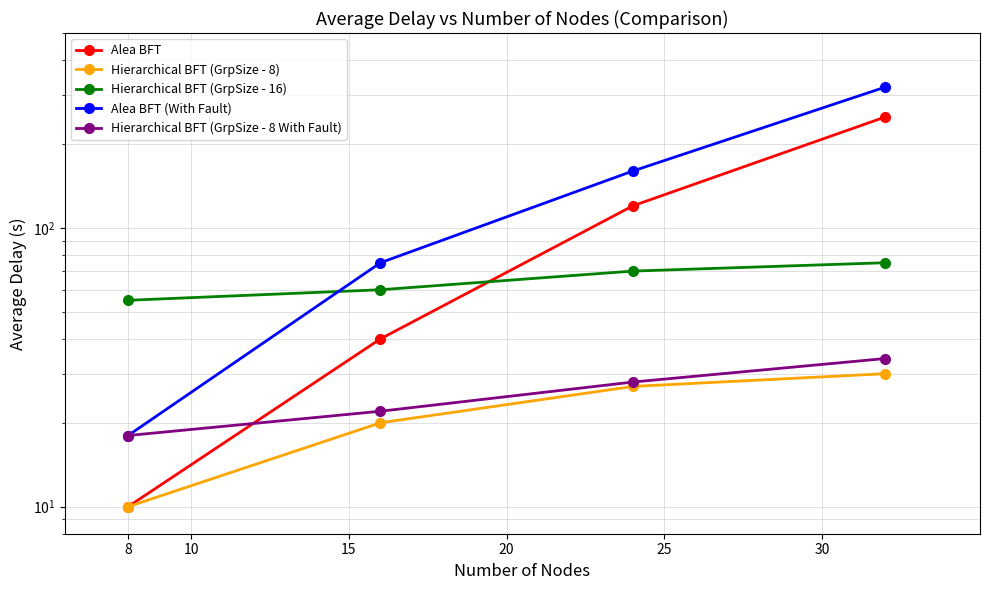

After their last crossing, which series has the higher values: Hierarchical BFT (GrpSize - 16) or Alea BFT (With Fault)?

Alea BFT (With Fault)